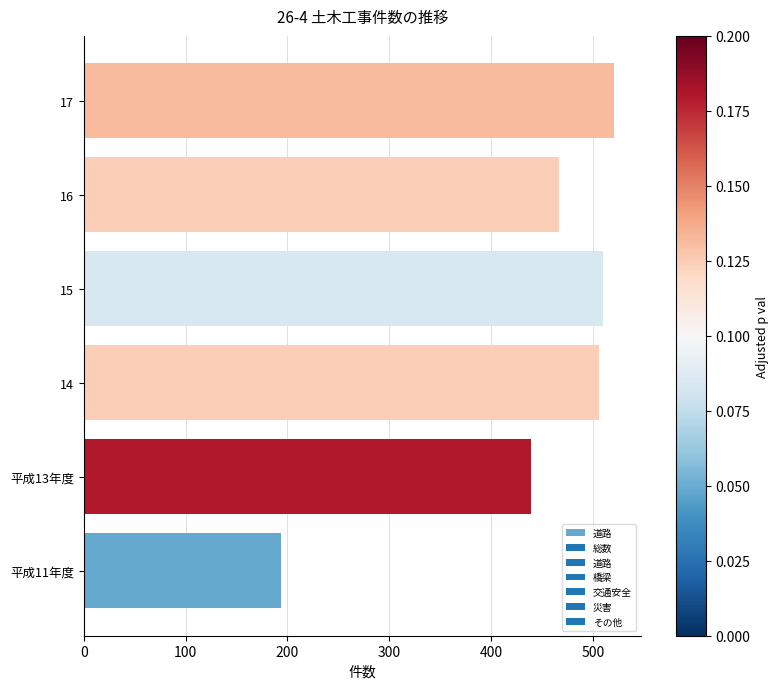

Approximately how many times larger is the value at 16 compared to 平成13年度?

1.1